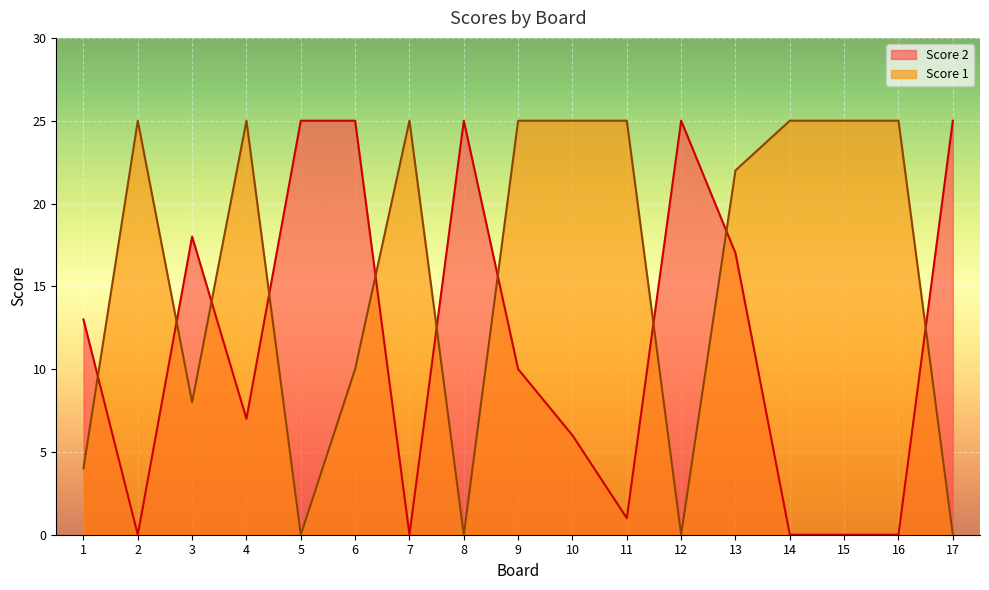

Between 10 and 14, which series saw the biggest shift?

Score 2